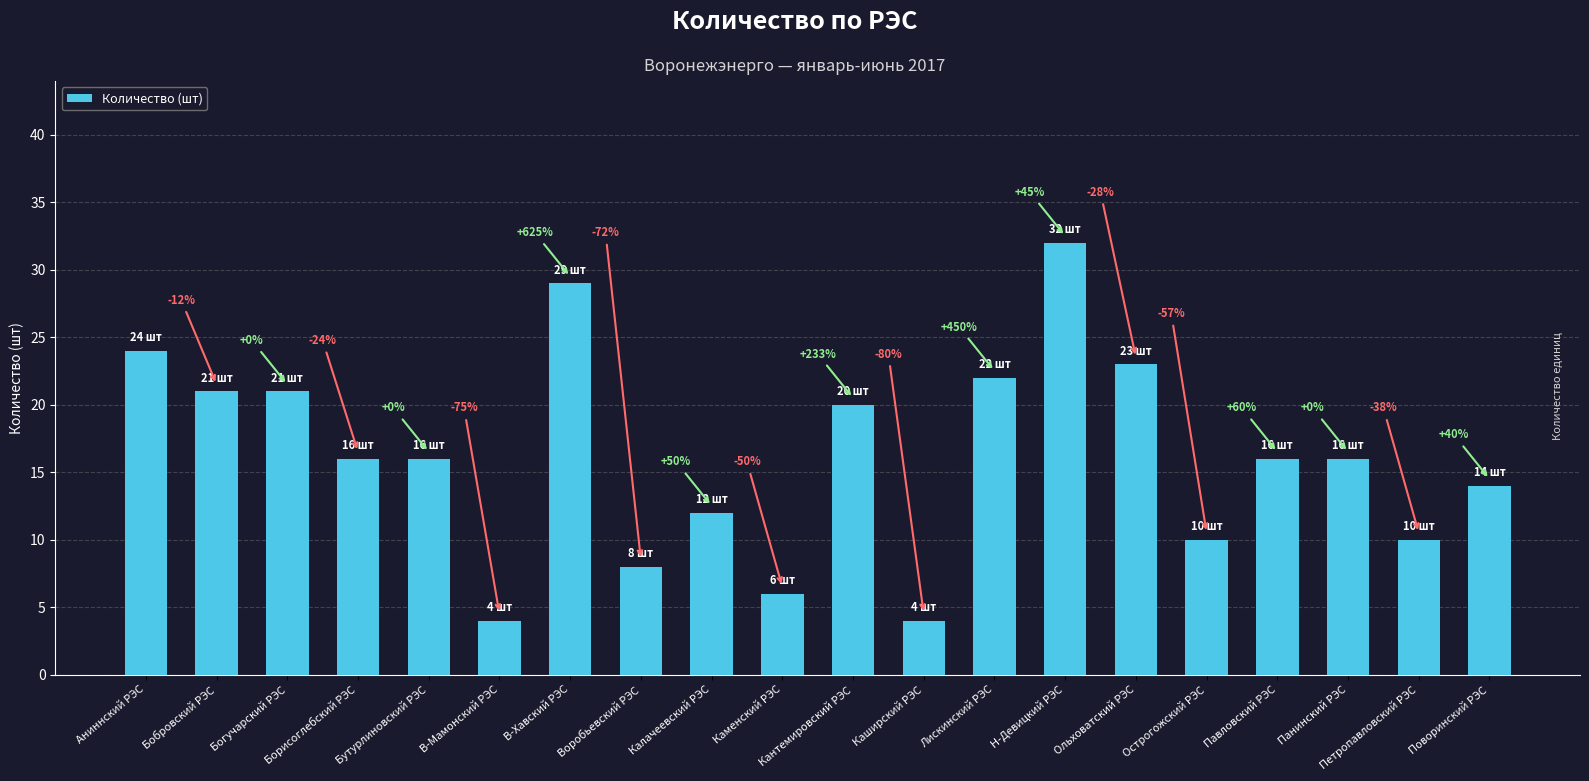

How many bars are there in total?

20